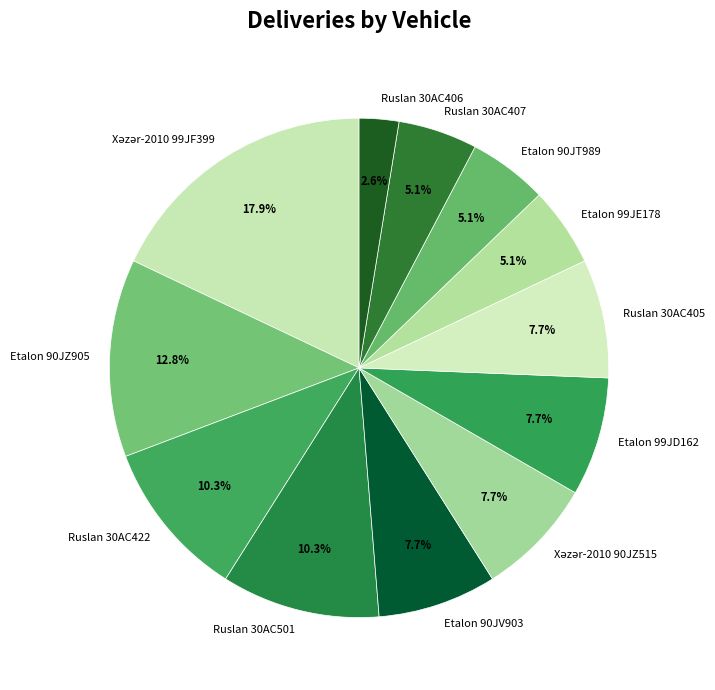

To the nearest percent, what is the average slice percentage?

8%